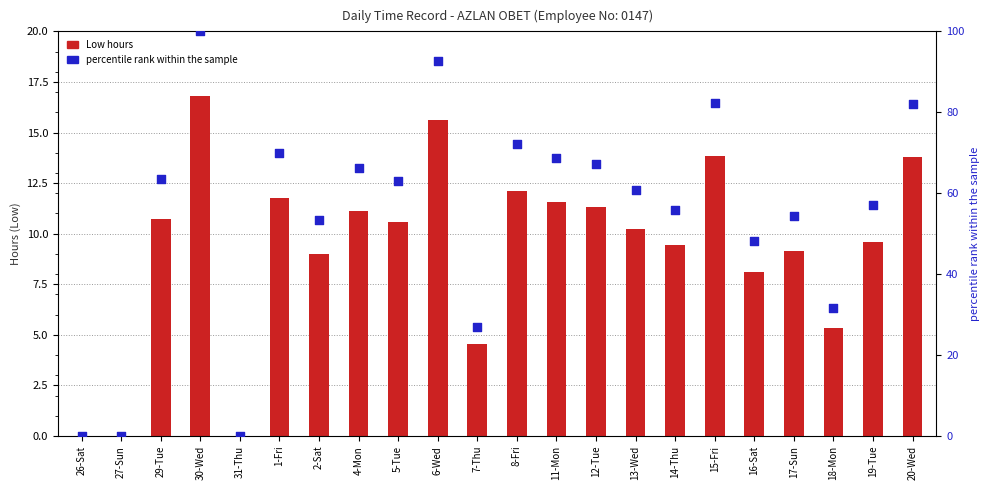

Which series has the widest spread of Y values?

percentile rank within the sample